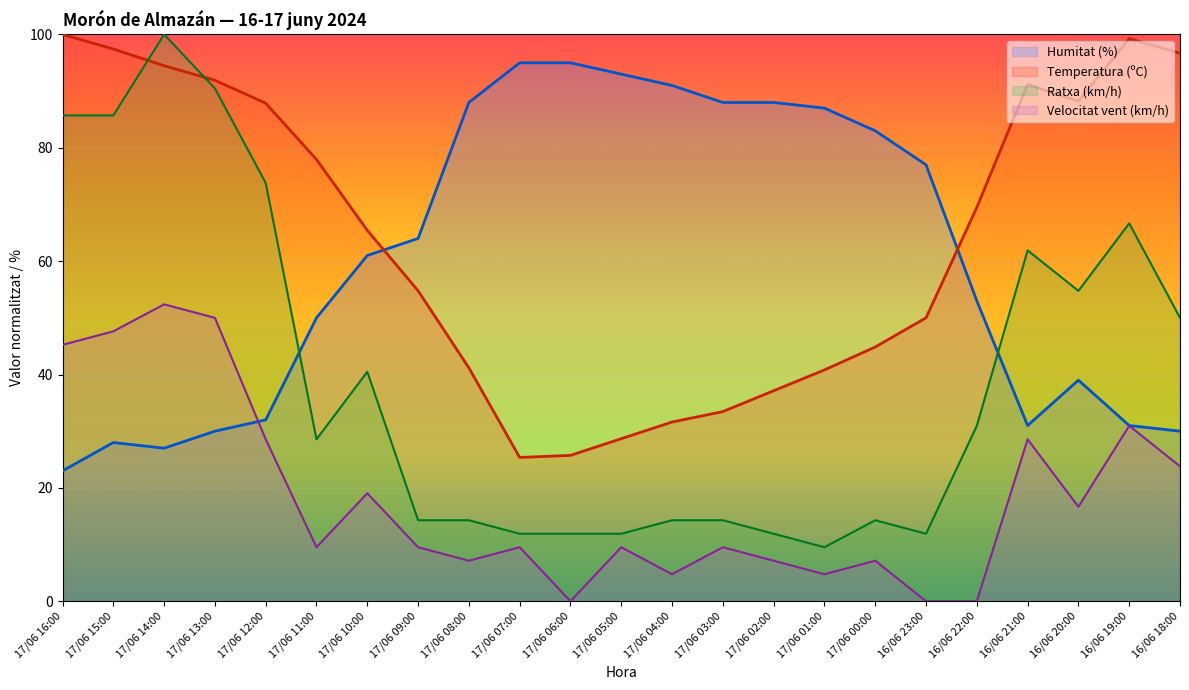

Reading left to right, what are all the values shown in this chart?

Temperatura (ºC): 100.0	97.4	94.5	91.9	87.9	77.9	65.4	54.8	41.2	25.4	25.7	28.7	31.6	33.5	37.1	40.8	44.9	50.0	69.5	91.2	88.2	99.3	96.7
Humitat (%): 23.0	28.0	27.0	30.0	32.0	50.0	61.0	64.0	88.0	95.0	95.0	93.0	91.0	88.0	88.0	87.0	83.0	77.0	53.0	31.0	39.0	31.0	30.0
Velocitat del vent (km/h): 45.2	47.6	52.4	50.0	28.6	9.5	19.0	9.5	7.1	9.5	0.0	9.5	4.8	9.5	7.1	4.8	7.1	0.0	0.0	28.6	16.7	31.0	23.8
Ratxa (km/h): 85.7	85.7	100.0	90.5	73.8	28.6	40.5	14.3	14.3	11.9	11.9	11.9	14.3	14.3	11.9	9.5	14.3	11.9	31.0	61.9	54.8	66.7	50.0